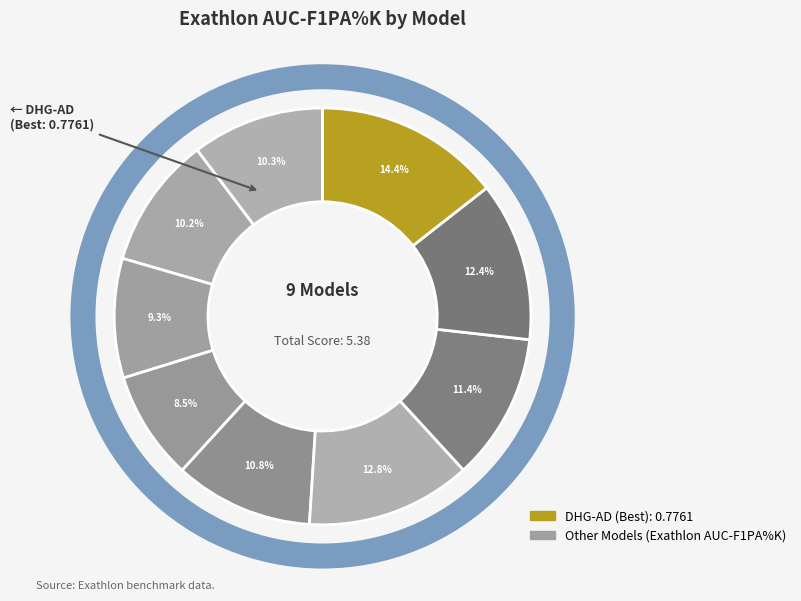

Count the number of slices in the pie.

9